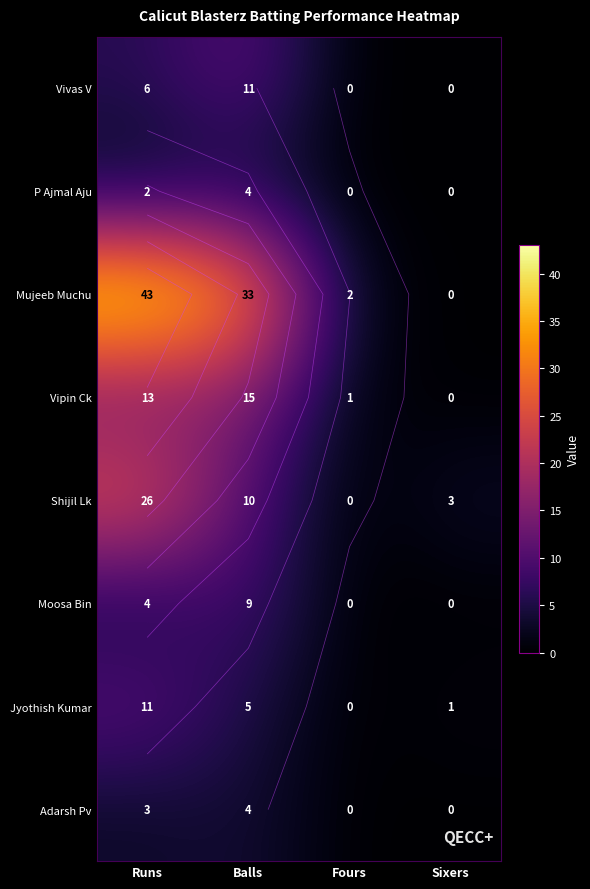

How many categories are shown in the chart?

4